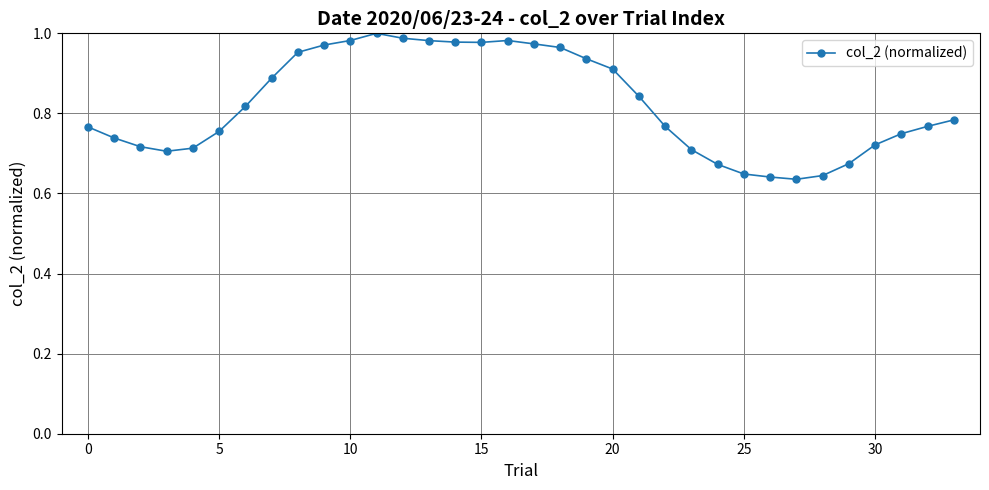

What is the difference between the second highest and second lowest values?

0.3